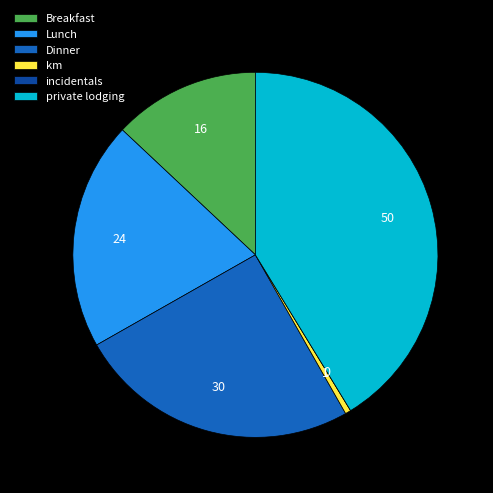

Is private lodging the majority of the pie?

No